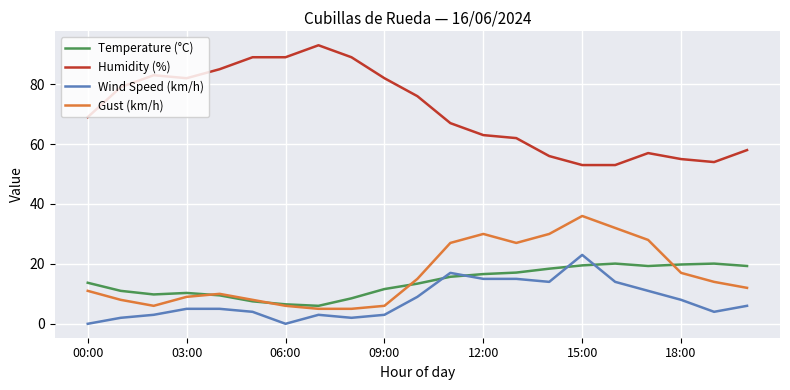

Which series has the largest total across all categories?

Humidity (%)